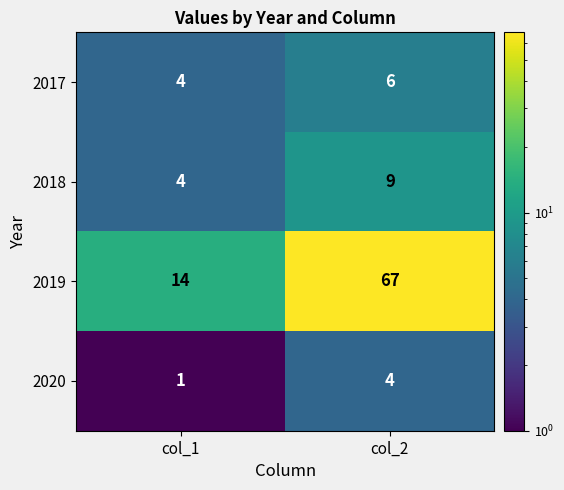

List the labels in order of 2020 value, largest first.

col_2, col_1